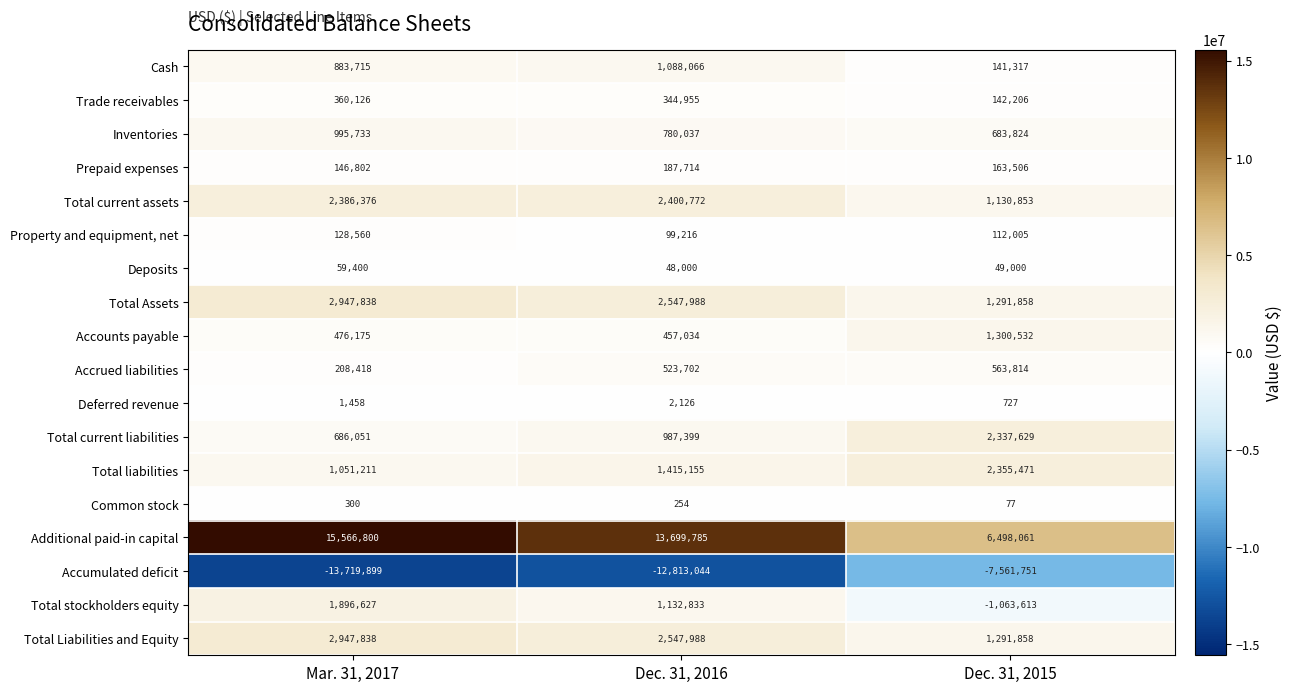

Is it true that Common stock equals 254 at Dec. 31, 2016?

True